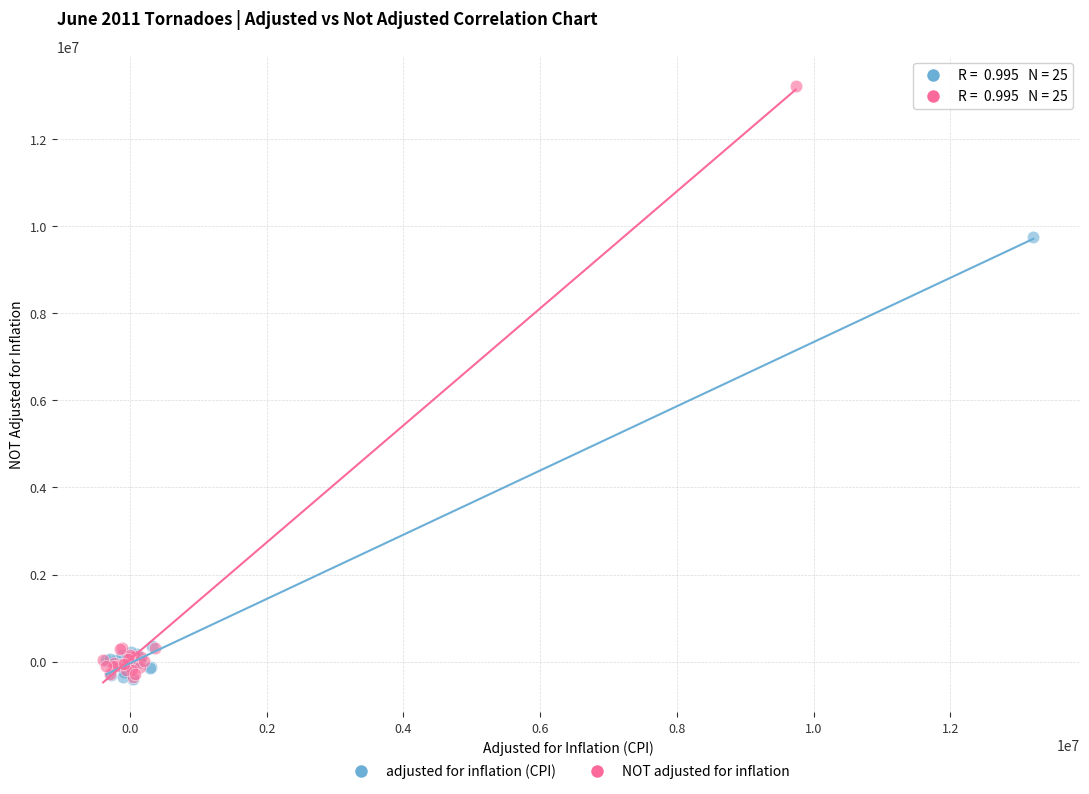

Which series contains the highest Y value?

NOT adjusted for inflation